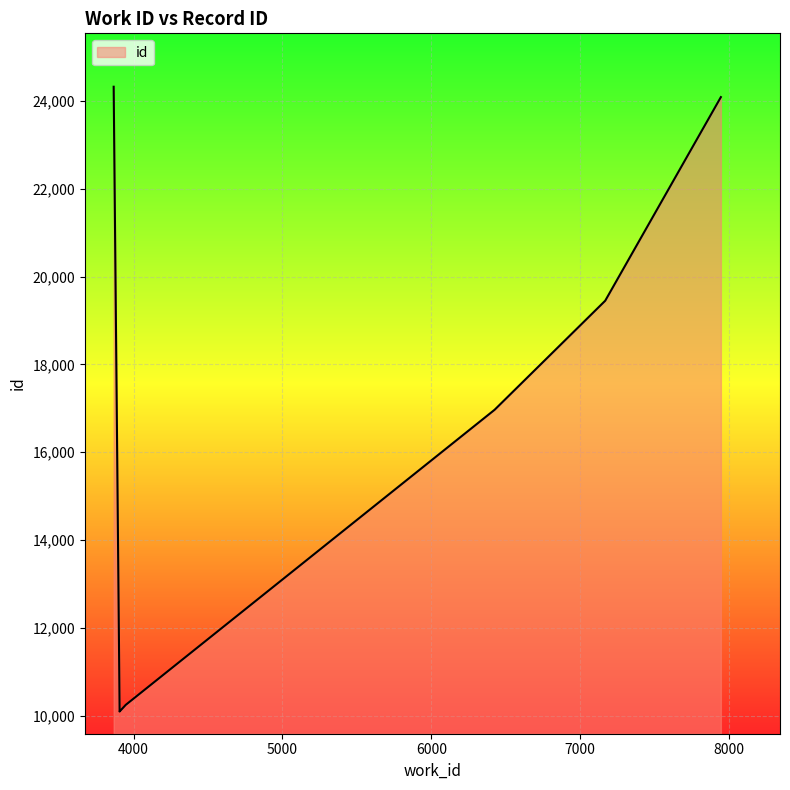

At which category does the chart reach its peak across all series?

3866